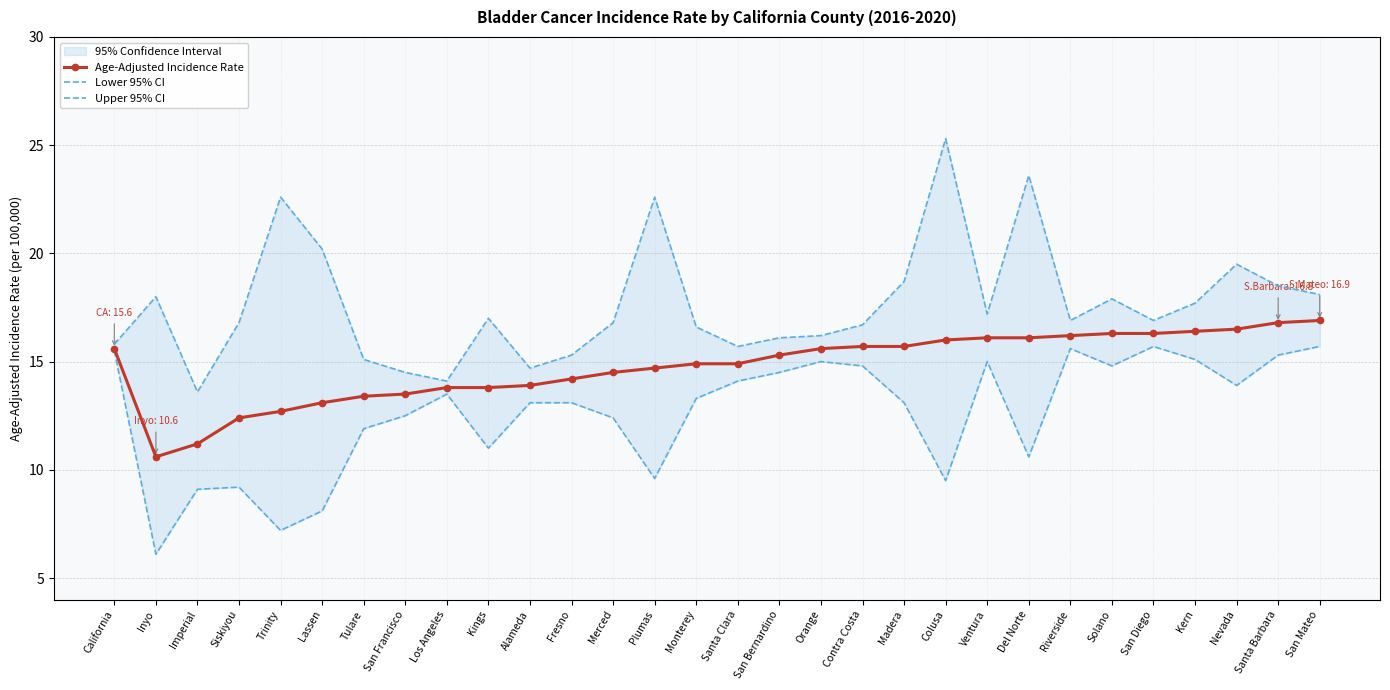

How many categories are shown in the chart?

30